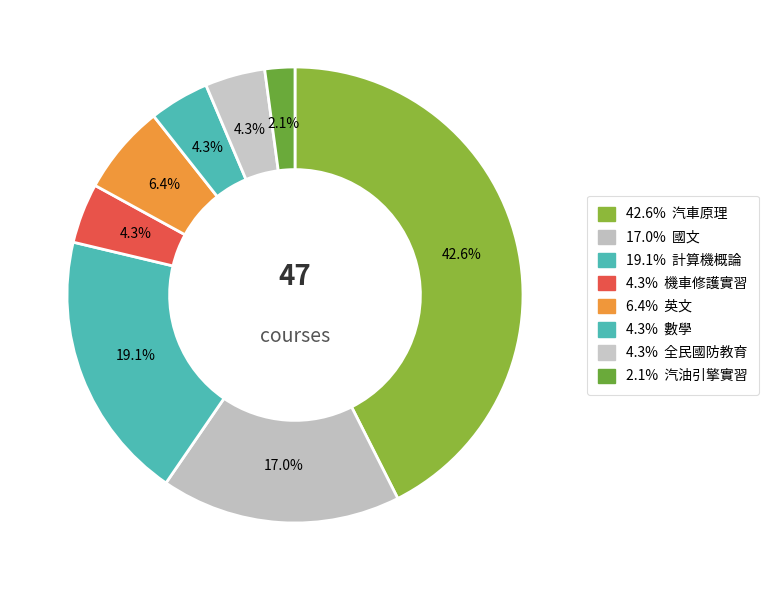

Is there a majority slice in this chart?

No